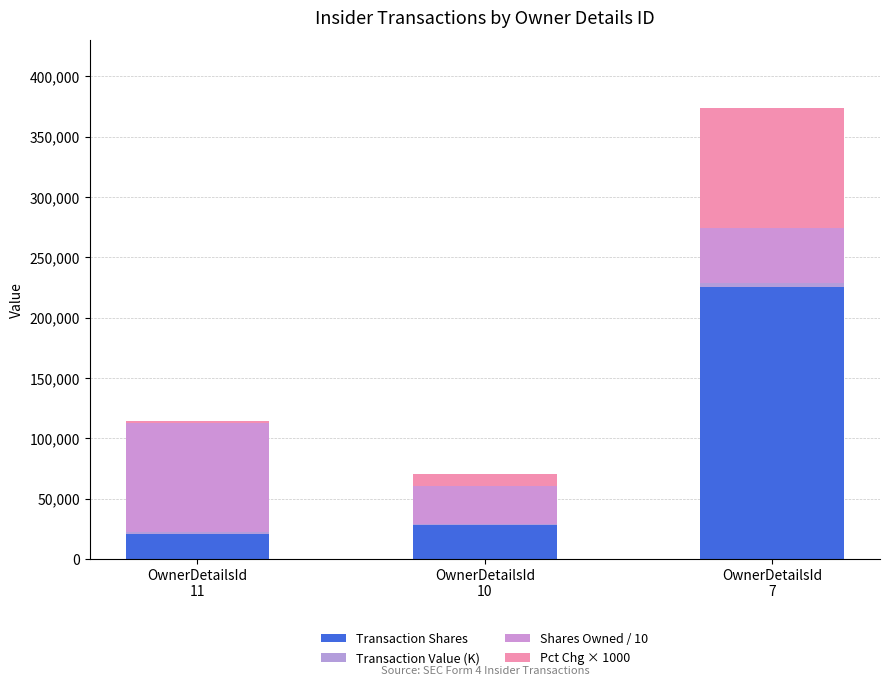

At which category is the sum across all series the highest?

OwnerDetailsId
7